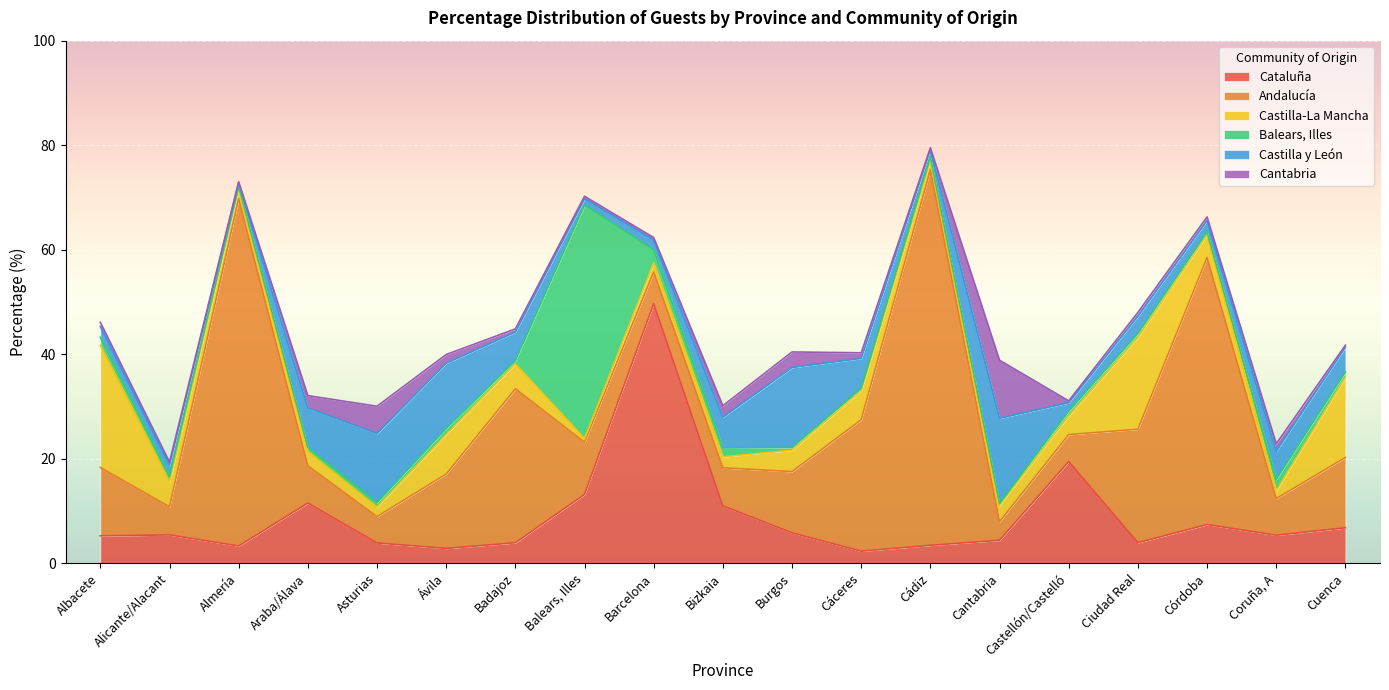

Reading left to right, extract all data points from this chart.

Cataluña: Albacete=5.2	Alicante/Alacant=5.4	Almería=3.3	Araba/Álava=11.5	Asturias=3.9	Ávila=2.8	Badajoz=3.9	Balears, Illes=13.2	Barcelona=49.7	Bizkaia=11.0	Burgos=5.8	Cáceres=2.3	Cádiz=3.4	Cantabria=4.4	Castellón/Castelló=19.5	Ciudad Real=3.9	Córdoba=7.4	Coruña, A=5.4	Cuenca=6.8
Andalucía: Albacete=13.1	Alicante/Alacant=5.4	Almería=66.5	Araba/Álava=7.1	Asturias=5.0	Ávila=14.2	Badajoz=29.5	Balears, Illes=10.0	Barcelona=6.1	Bizkaia=7.3	Burgos=11.7	Cáceres=25.2	Cádiz=71.9	Cantabria=3.6	Castellón/Castelló=5.2	Ciudad Real=21.7	Córdoba=51.1	Coruña, A=7.0	Cuenca=13.4
Castilla-La Mancha: Albacete=23.4	Alicante/Alacant=4.8	Almería=2.0	Araba/Álava=2.7	Asturias=1.8	Ávila=7.6	Badajoz=4.8	Balears, Illes=0.7	Barcelona=1.8	Bizkaia=2.1	Burgos=4.1	Cáceres=5.5	Cádiz=1.8	Cantabria=3.2	Castellón/Castelló=3.6	Ciudad Real=17.6	Córdoba=4.3	Coruña, A=1.5	Cuenca=15.4
Balears, Illes: Albacete=1.5	Alicante/Alacant=1.0	Almería=0.3	Araba/Álava=0.8	Asturias=0.8	Ávila=1.1	Badajoz=0.6	Balears, Illes=44.7	Barcelona=2.5	Bizkaia=1.7	Burgos=0.5	Cáceres=0.5	Cádiz=0.7	Cantabria=0.3	Castellón/Castelló=0.9	Ciudad Real=0.8	Córdoba=0.6	Coruña, A=2.1	Cuenca=1.0
Castilla y León: Albacete=2.1	Alicante/Alacant=2.2	Almería=0.8	Araba/Álava=7.5	Asturias=13.2	Ávila=12.5	Badajoz=5.5	Balears, Illes=1.2	Barcelona=1.8	Bizkaia=5.9	Burgos=15.3	Cáceres=5.7	Cádiz=1.4	Cantabria=16.3	Castellón/Castelló=1.6	Ciudad Real=3.3	Córdoba=2.1	Coruña, A=5.4	Cuenca=4.7
Cantabria: Albacete=0.8	Alicante/Alacant=0.6	Almería=0.1	Araba/Álava=2.4	Asturias=5.2	Ávila=1.7	Badajoz=0.6	Balears, Illes=0.5	Barcelona=0.5	Bizkaia=2.2	Burgos=3.0	Cáceres=1.1	Cádiz=0.4	Cantabria=11.1	Castellón/Castelló=0.4	Ciudad Real=0.7	Córdoba=0.7	Coruña, A=1.4	Cuenca=0.4